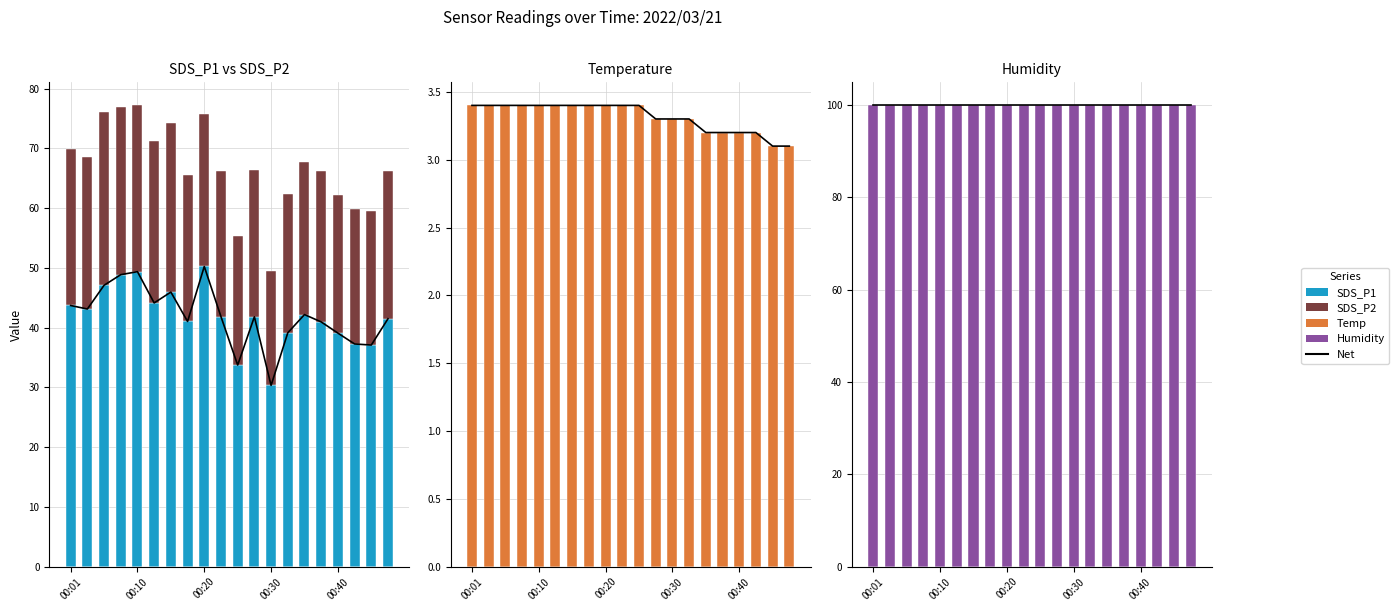

Count the number of categories in the chart.

20